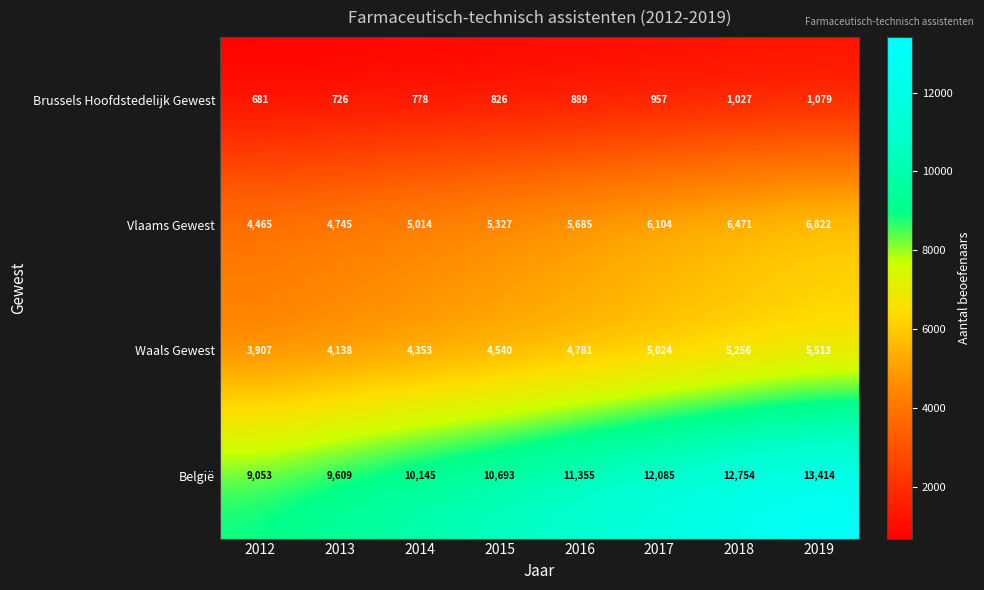

Which series has the largest total across all categories?

België